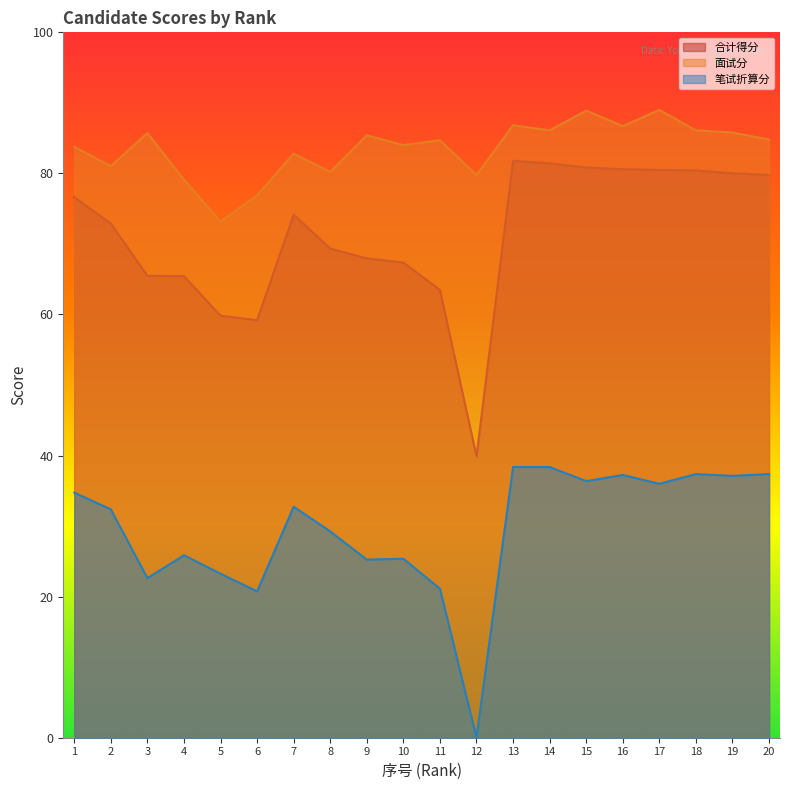

How many data points in 笔试折算分 are less than 32?

9